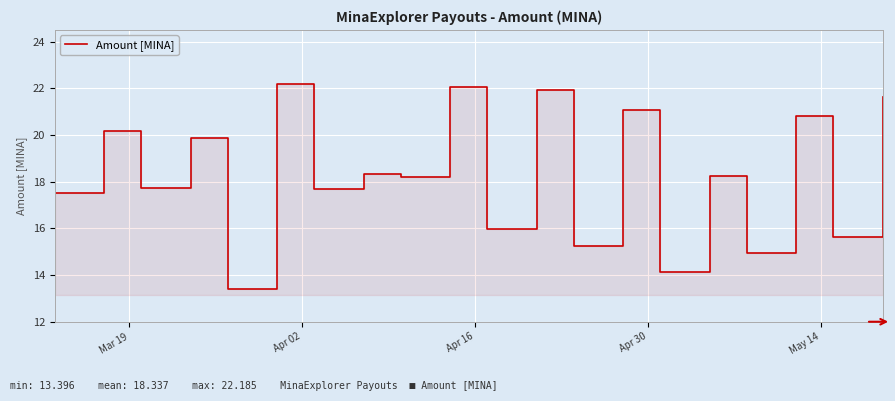

How many lines are shown in the chart?

1